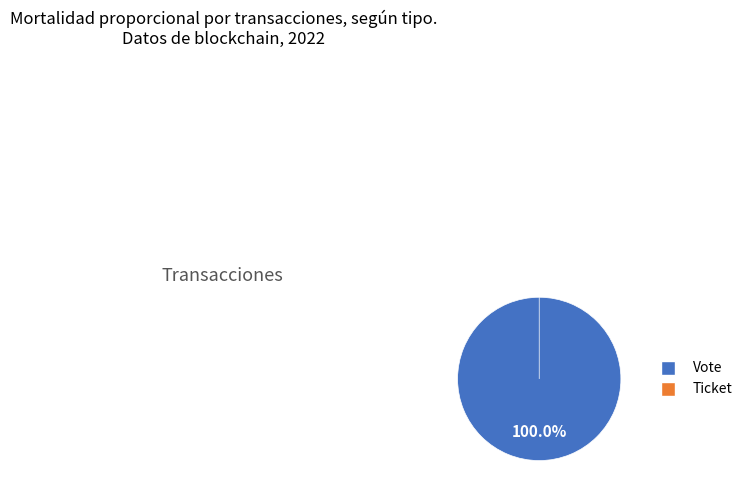

What percentage do Ticket and Vote together represent?

100.0%